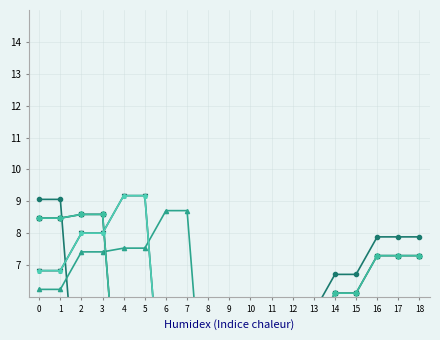

How many lines are shown in the chart?

6